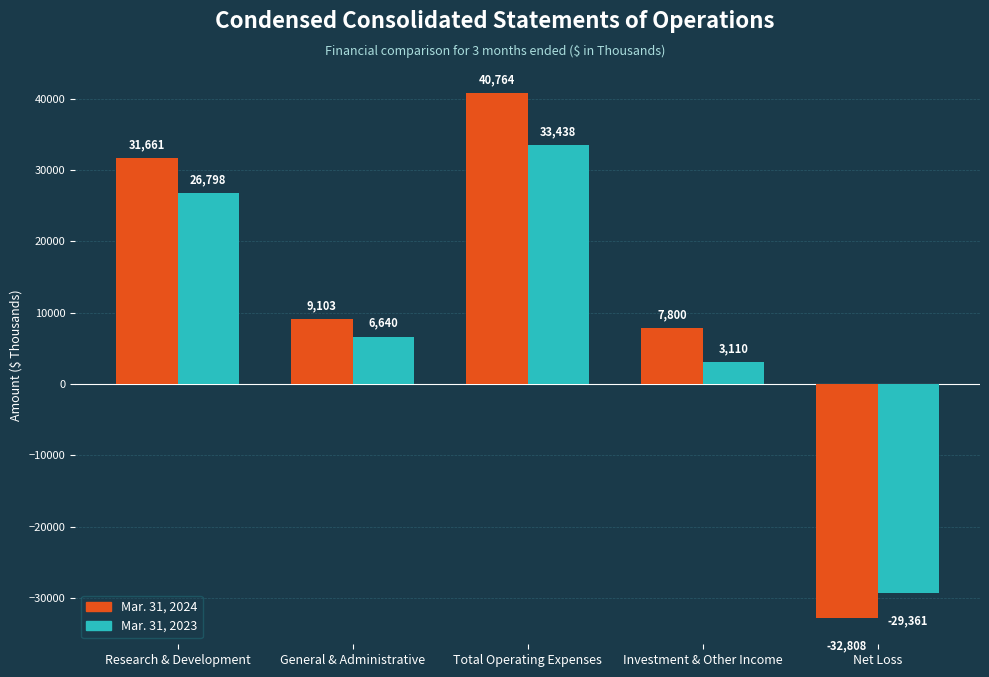

Reading right to left, transcribe all the data shown in this chart.

Mar. 31, 2024: Net Loss=-32808	Investment & Other Income=7800	Total Operating Expenses=40764	General & Administrative=9103	Research & Development=31661
Mar. 31, 2023: Net Loss=-29361	Investment & Other Income=3110	Total Operating Expenses=33438	General & Administrative=6640	Research & Development=26798